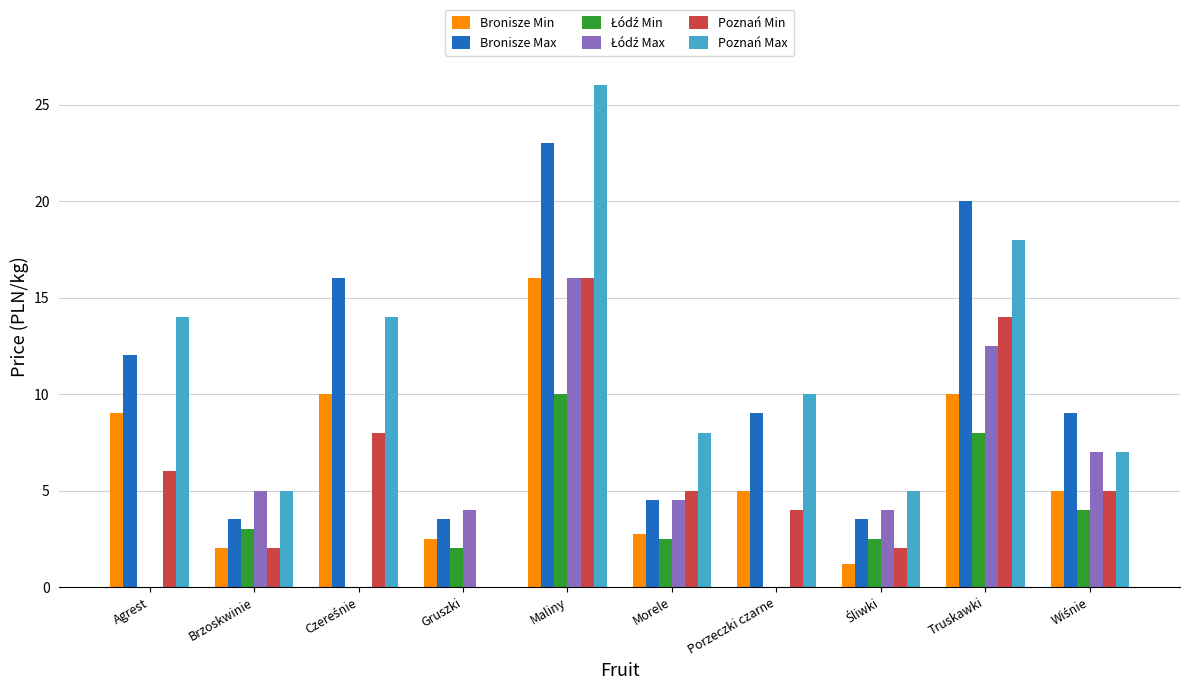

What is the sum of all Bronisze Max values?

104.0